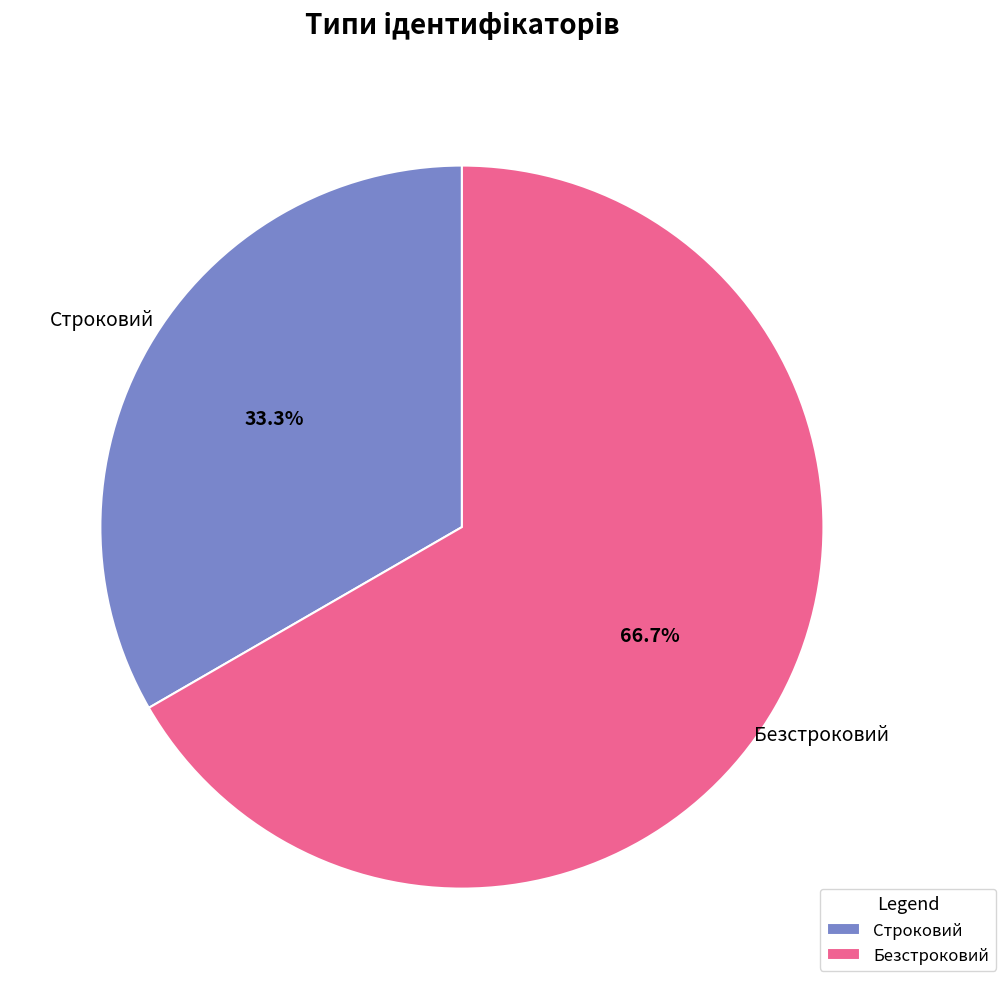

Between Строковий and Безстроковий, which is larger?

Безстроковий